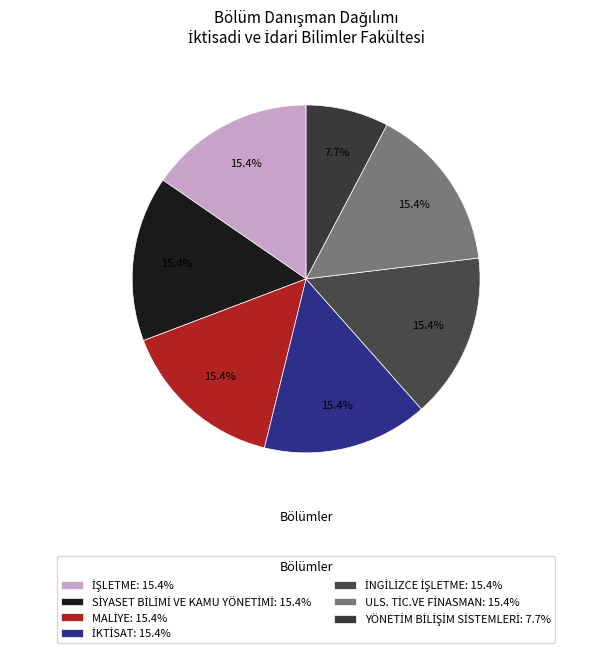

Count the number of slices in the pie.

7